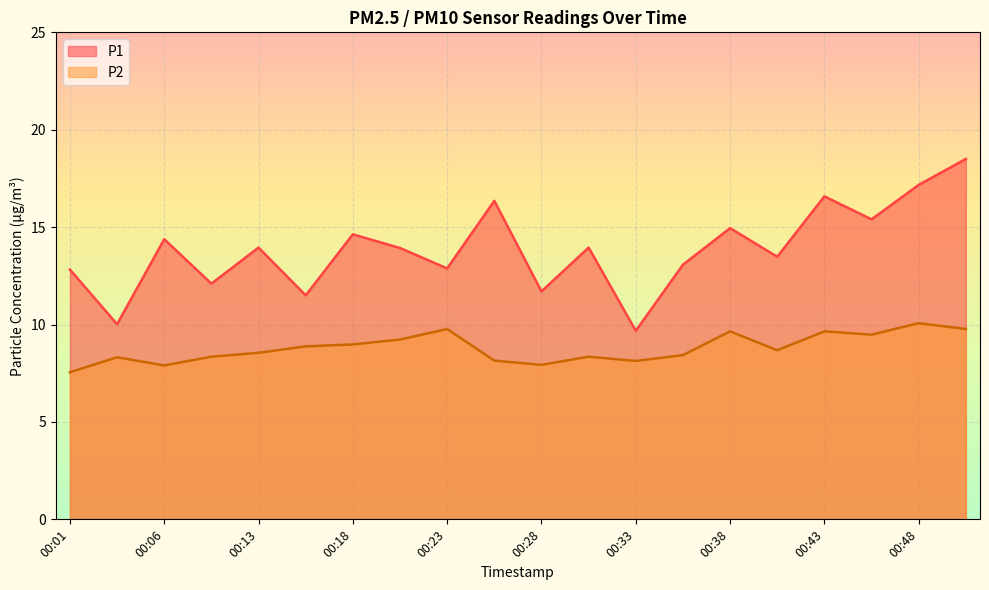

Reading left to right, list all the values displayed in this chart.

P1: 12.8	10.0	14.4	12.1	13.9	11.5	14.6	13.9	12.9	16.4	11.7	13.9	9.7	13.1	14.9	13.5	16.6	15.4	17.2	18.5
P2: 7.5	8.3	7.9	8.3	8.6	8.9	9.0	9.2	9.8	8.2	7.9	8.3	8.1	8.4	9.7	8.7	9.7	9.5	10.1	9.8